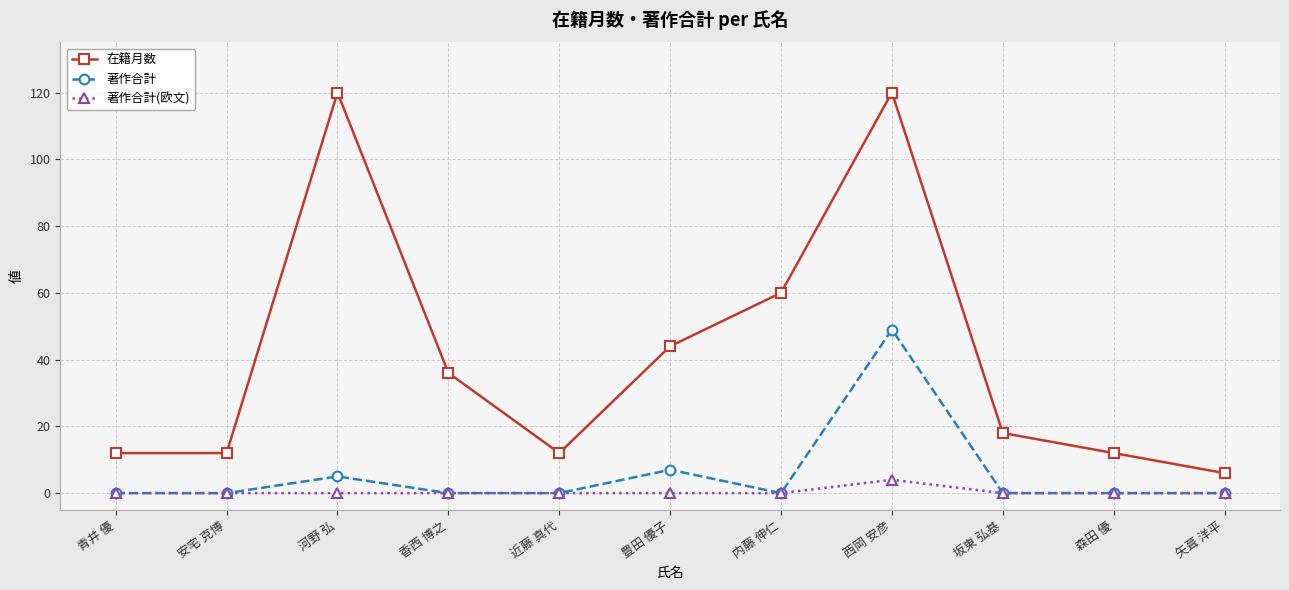

What is the average value of the 著作合計 series?

6